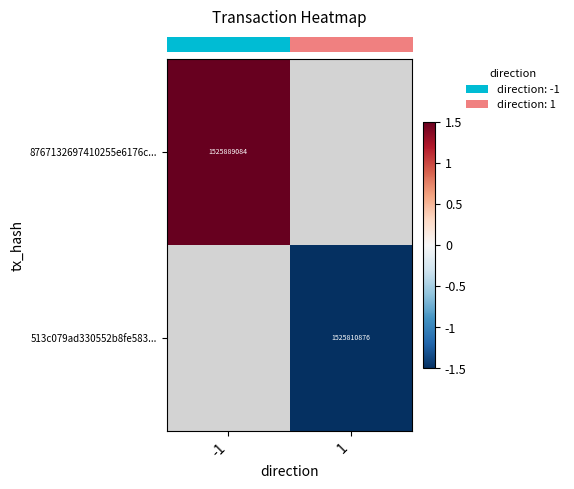

Between 1 and -1, which is larger?

-1